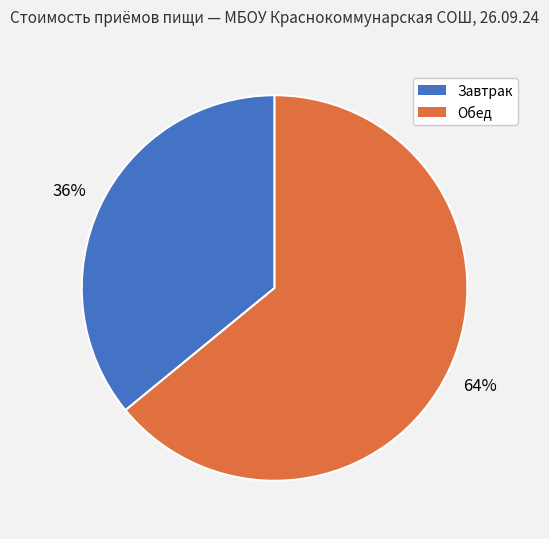

Which slice is the smallest?

Завтрак